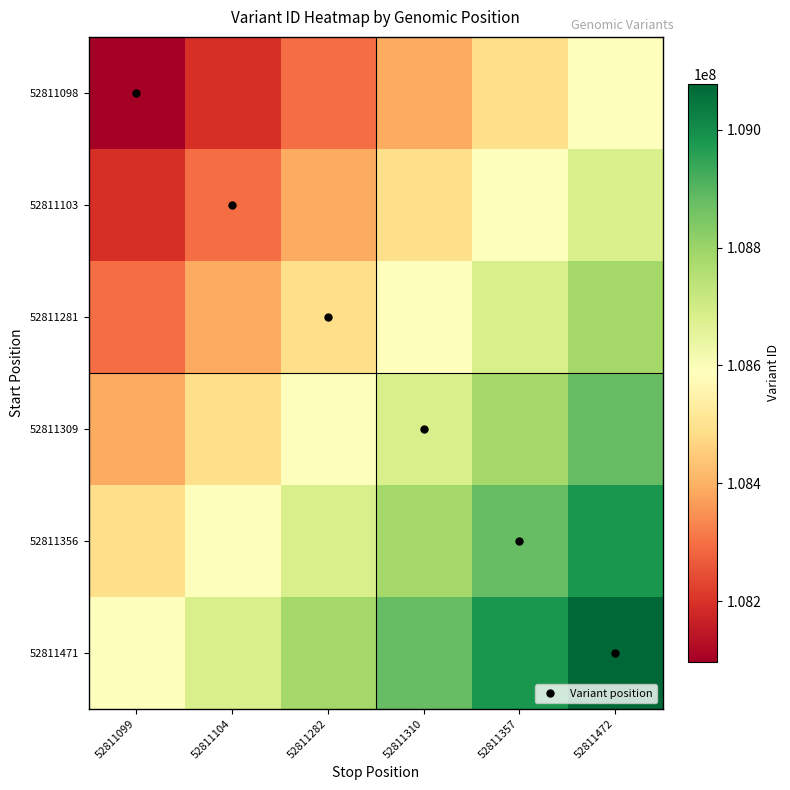

At how many categories does at least one series exceed 108692332?

4